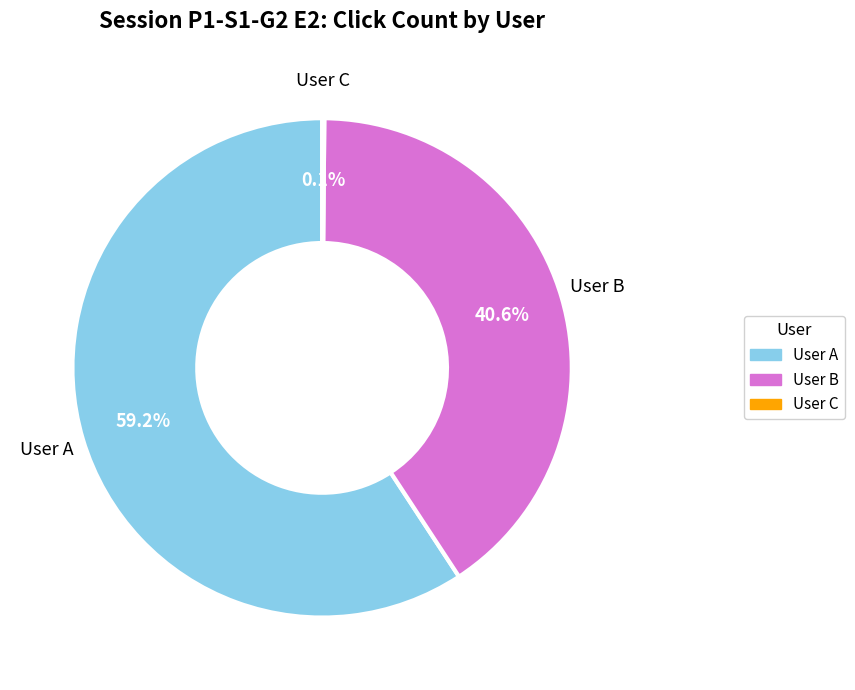

Which slice is the largest?

User A